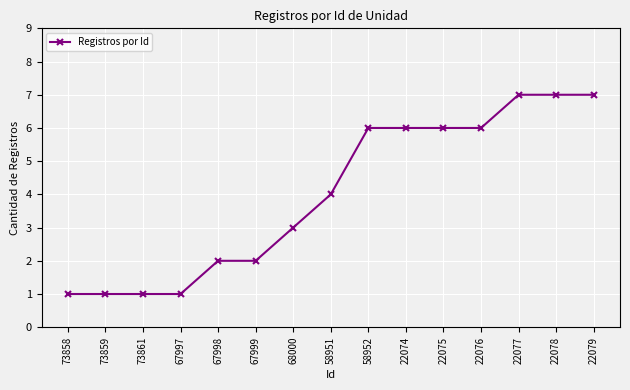

At which label is the value closest to 4?

58951